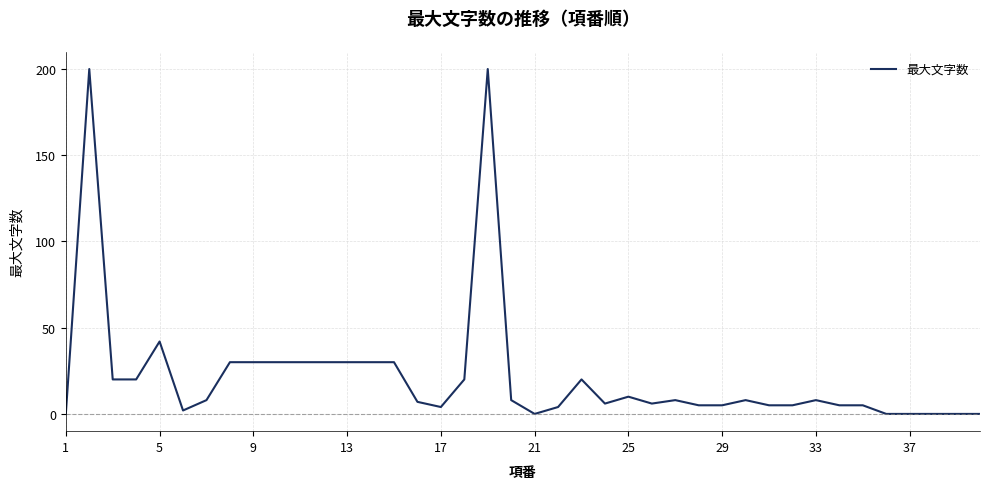

What is the greatest value displayed?

200